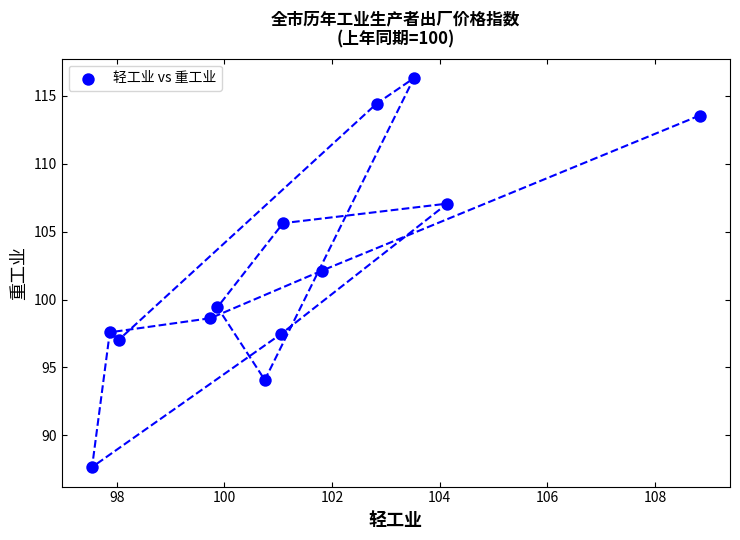

What Y value in the scatter plot is closest to 101?

102.1